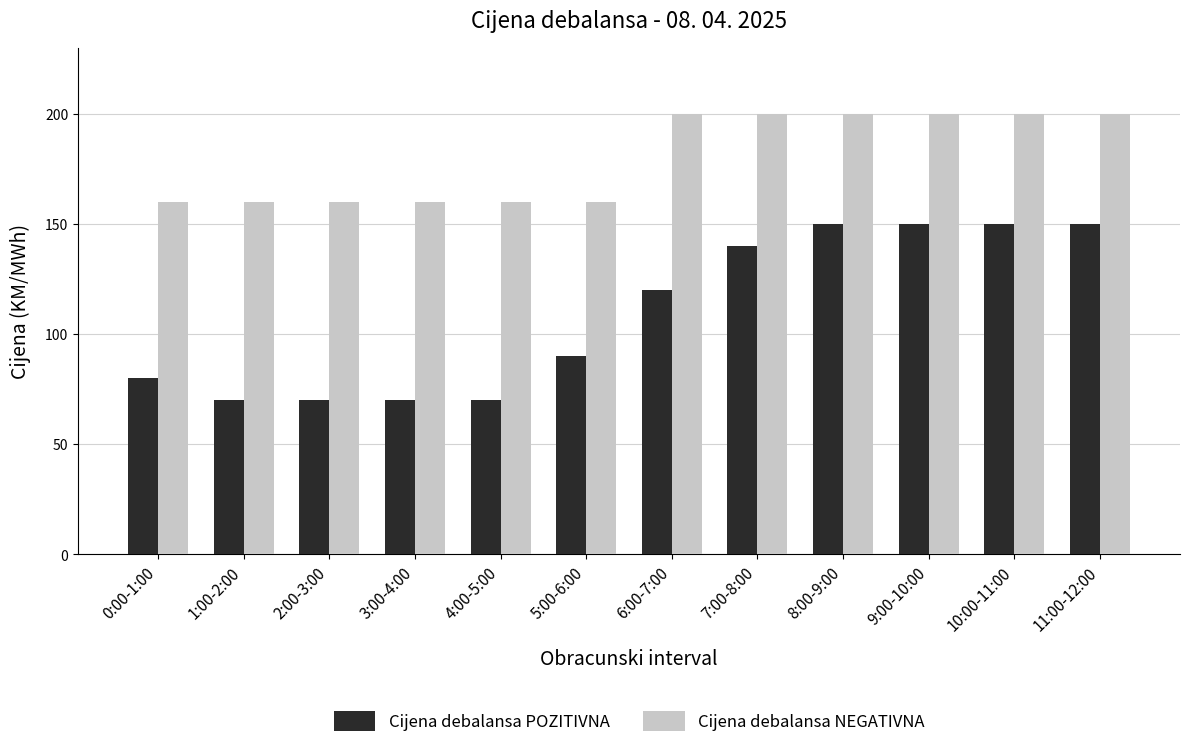

Between 1:00-2:00 and 7:00-8:00, which series saw the biggest shift?

Cijena debalansa POZITIVNA